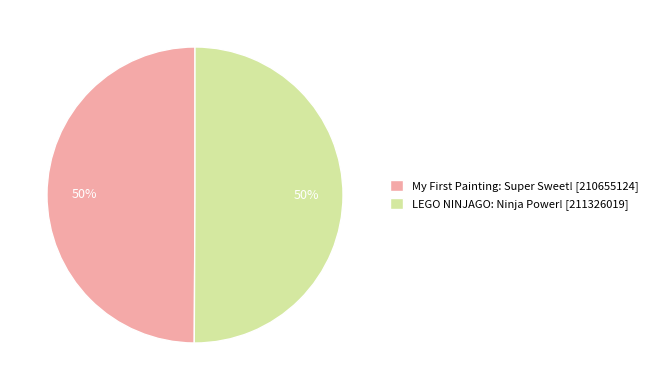

To the nearest percent, what is the average slice percentage?

50%